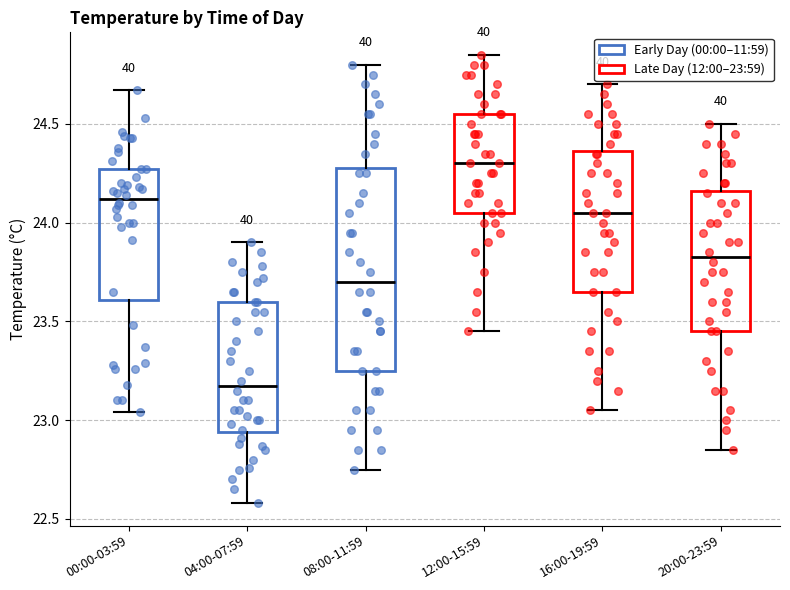

Reading left to right, transcribe this box plot: for each box, give where its median line is, the range the box spans, and where its two whiskers end, as read against the y-axis. The values are not printed on the chart, so give them approximately, as read against the axis.

00:00-03:59: median 24.10, box 23.60 to 24.25, whiskers 23.05 to 24.65
04:00-07:59: median 23.20, box 22.95 to 23.60, whiskers 22.60 to 23.90
08:00-11:59: median 23.70, box 23.25 to 24.30, whiskers 22.75 to 24.80
12:00-15:59: median 24.30, box 24.05 to 24.55, whiskers 23.45 to 24.85
16:00-19:59: median 24.05, box 23.65 to 24.35, whiskers 23.05 to 24.70
20:00-23:59: median 23.85, box 23.45 to 24.15, whiskers 22.85 to 24.50